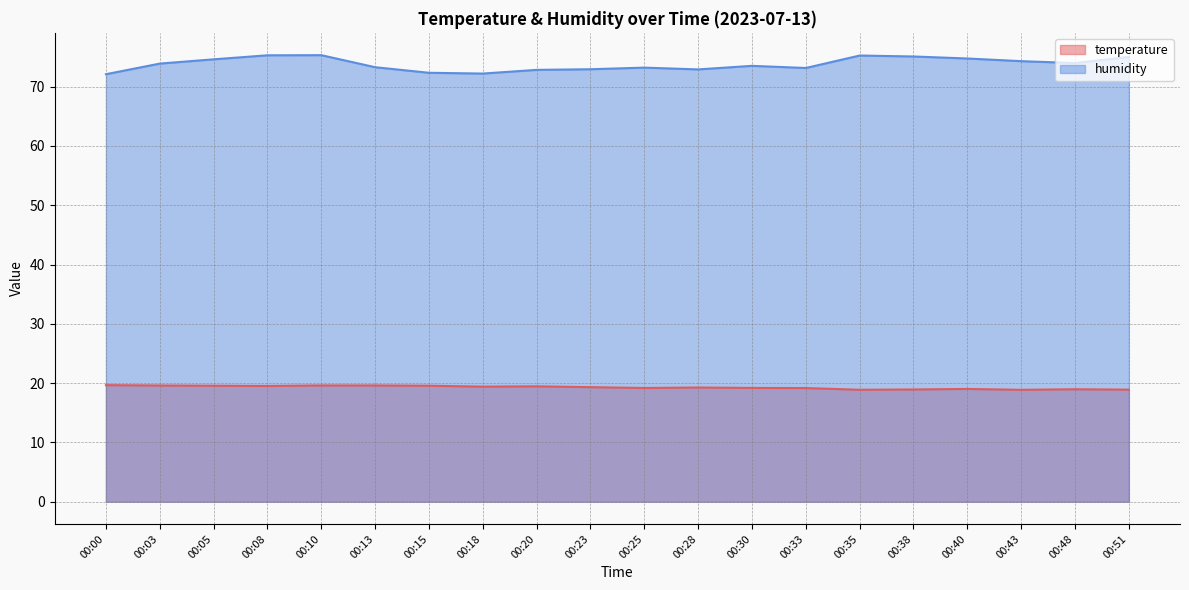

At which category does temperature reach its first local valley?

00:08